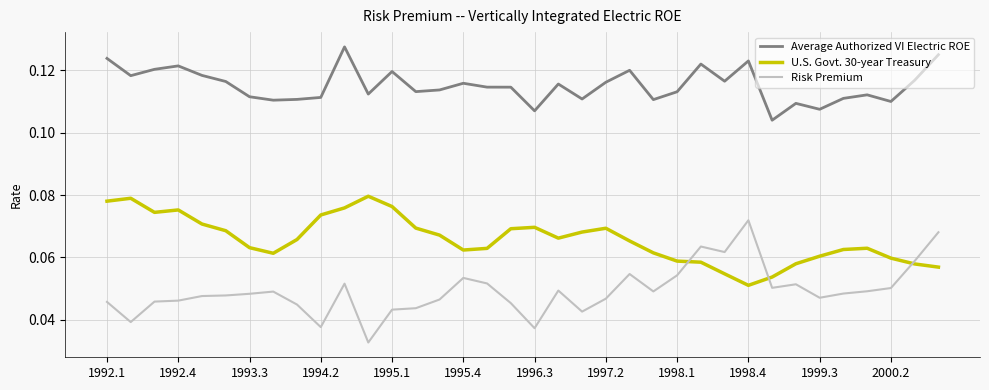

In U.S. Govt. 30-year Treasury, how many points are lower than both neighbors (excluding endpoints)?

5